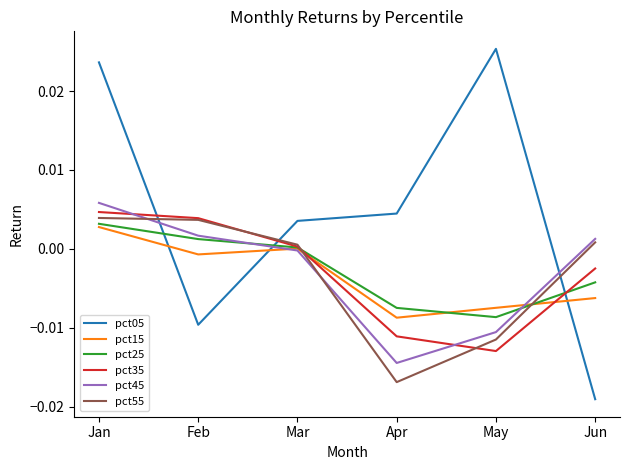

Which series ends up on top after the final intersection of pct35 and pct25?

pct35